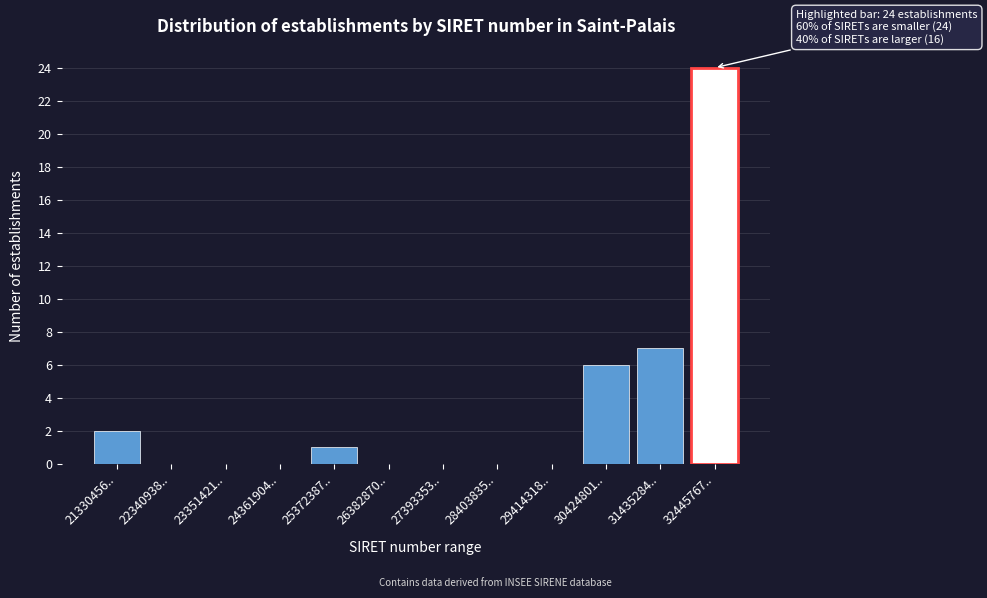

Reading left to right, transcribe all the data shown in this chart.

21330456..=2	22340938..=0	23351421..=0	24361904..=0	25372387..=1	26382870..=0	27393353..=0	28403835..=0	29414318..=0	30424801..=6	31435284..=7	32445767..=24